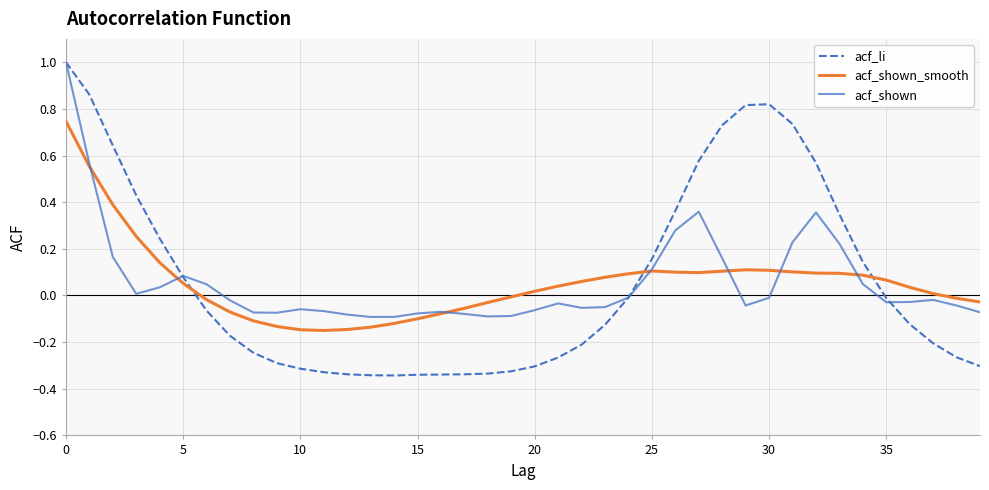

Which series ends up on top after the final intersection of acf_shown_smooth and acf_li?

acf_shown_smooth